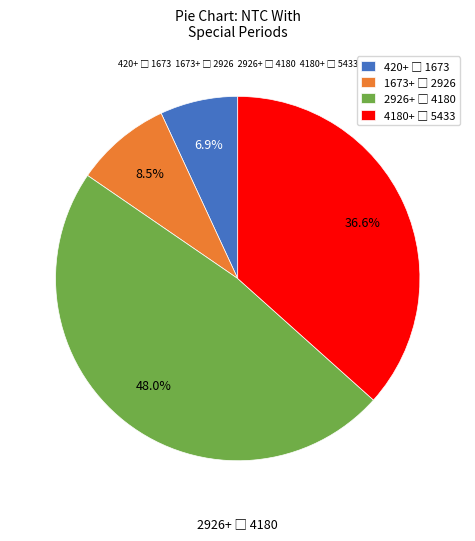

Is there any slice that represents more than half of the pie?

No